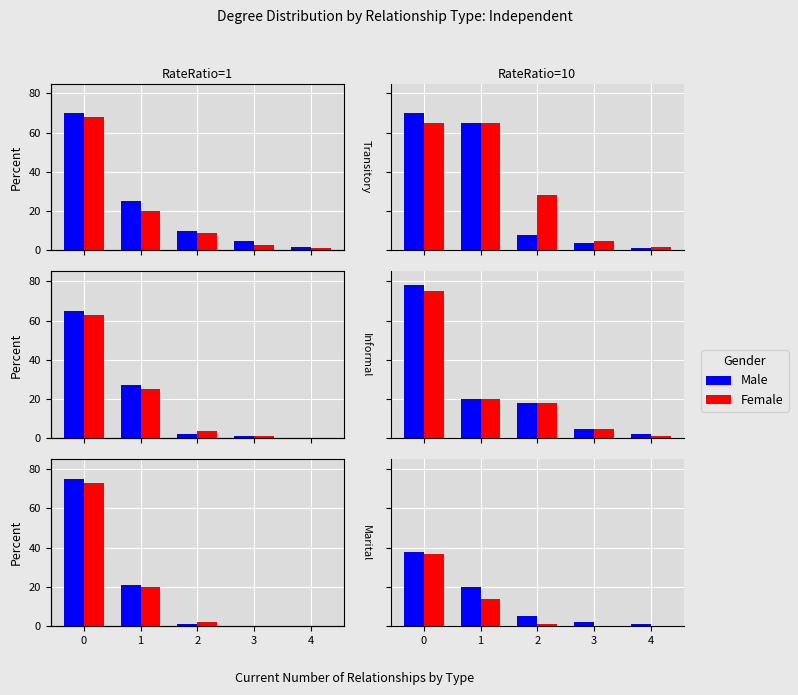

Which category has the lowest value in the Male series?

4